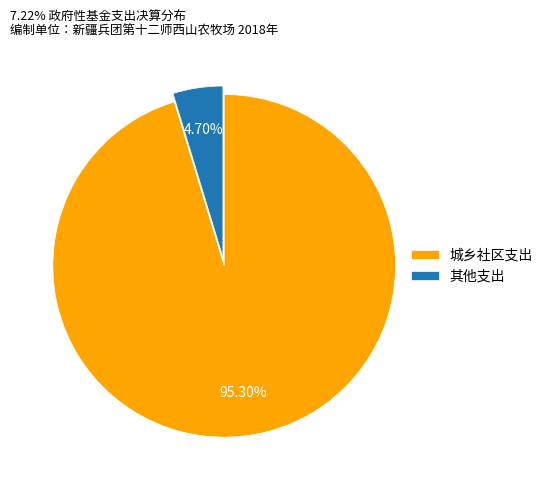

Is there any slice that represents more than half of the pie?

Yes